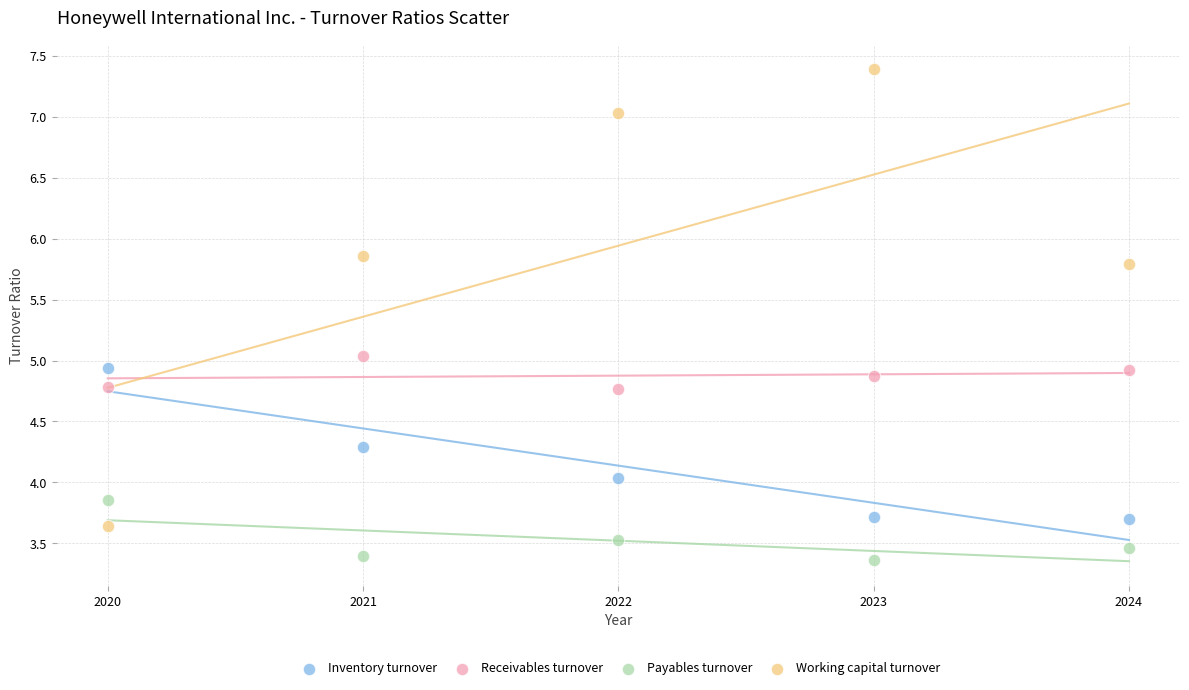

Which series has the largest Y range (max minus min)?

Working capital turnover